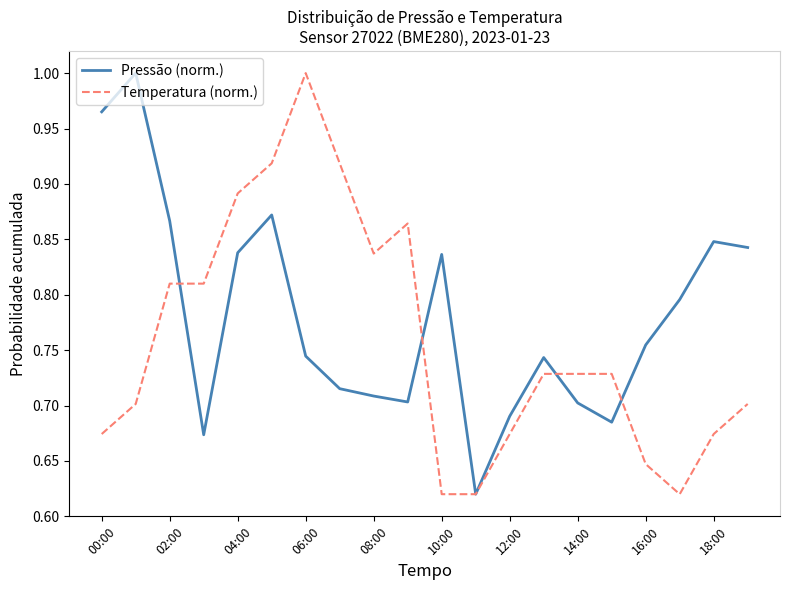

Which series has the largest total across all categories?

Pressão (norm.)